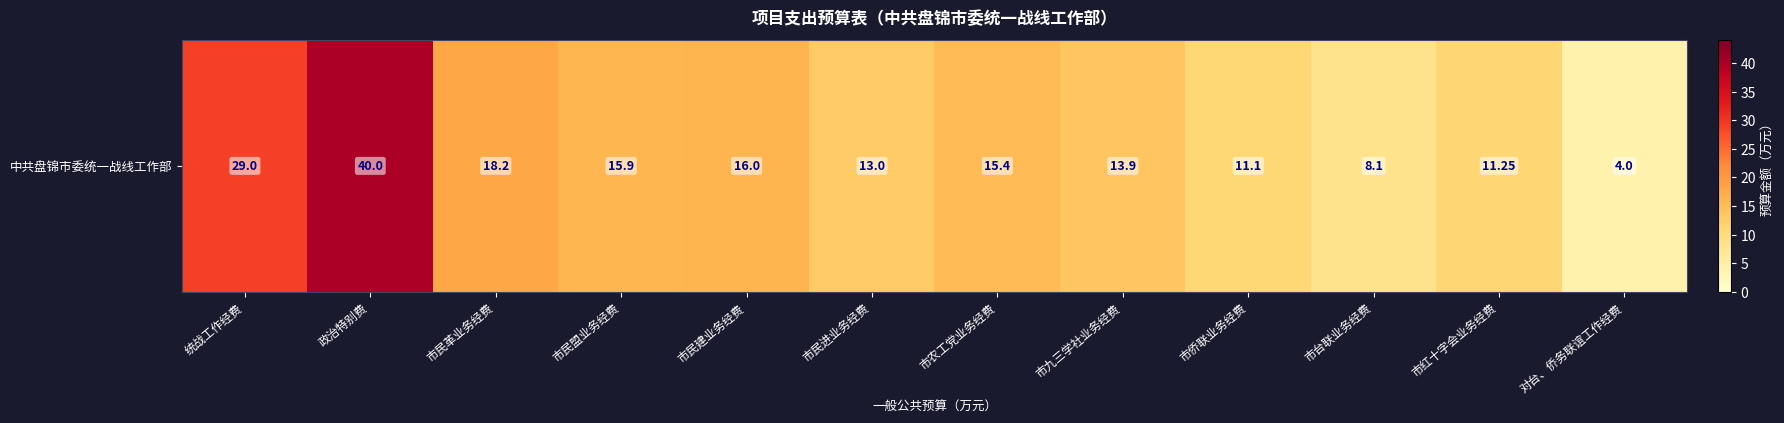

What is the maximum value shown in the chart?

40.0